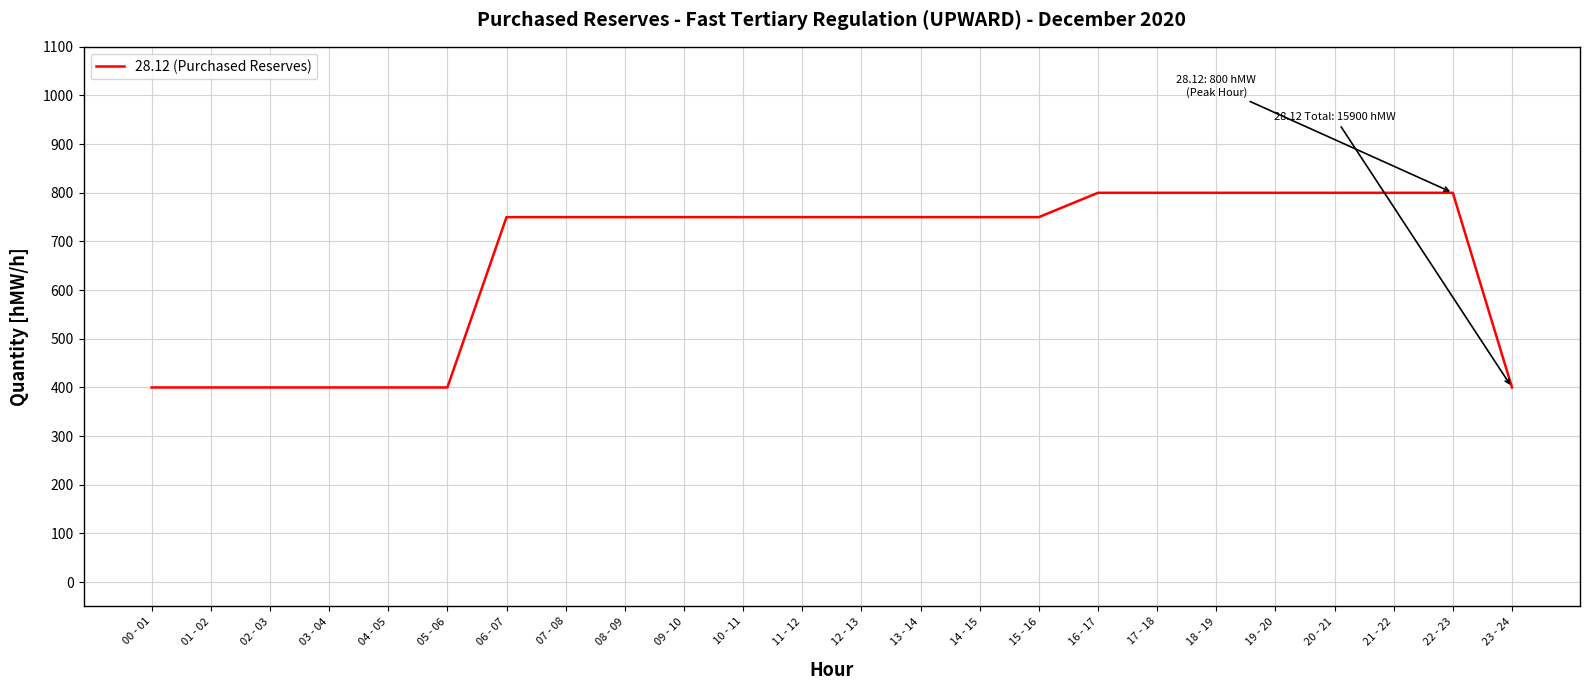

Is it true that the value at 10 - 11 is 750?

True